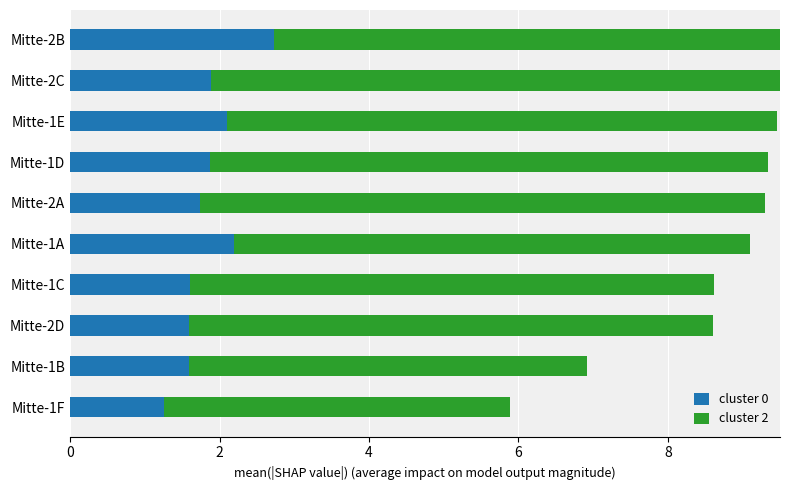

Which series has the largest range (max minus min)?

cluster 2